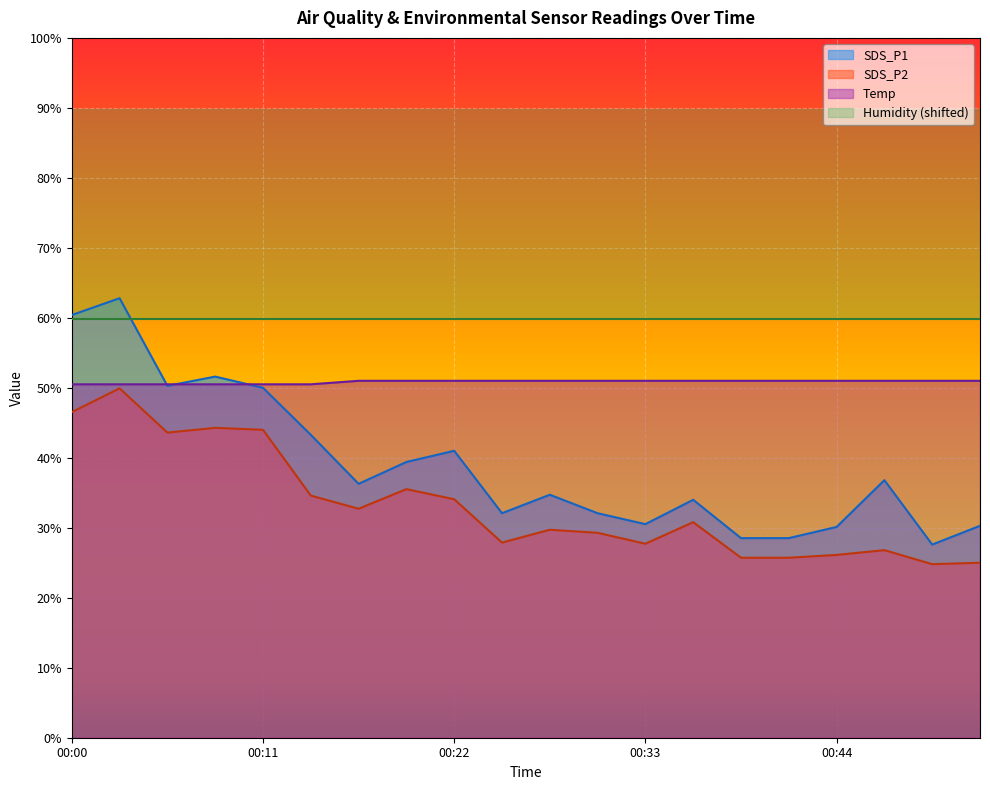

What is the difference between the maximum and minimum values in the SDS_P2 series?

25.1